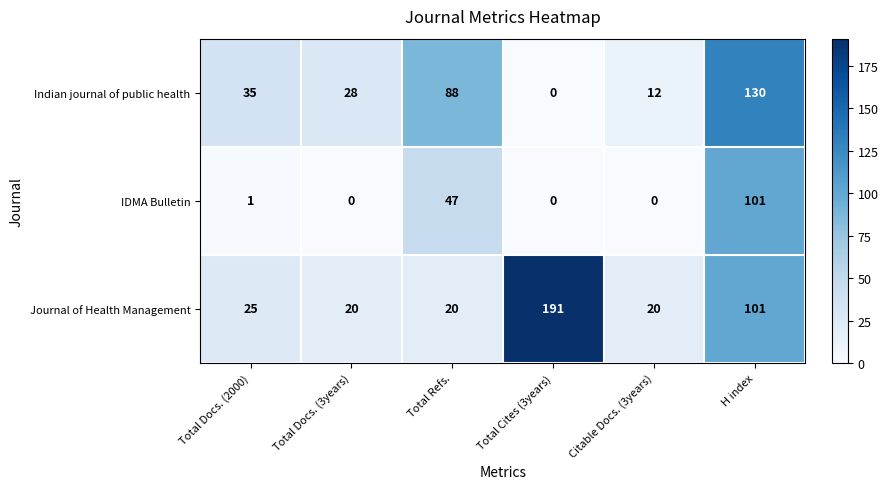

What is the difference between the maximum and minimum values in the Indian journal of public health series?

130